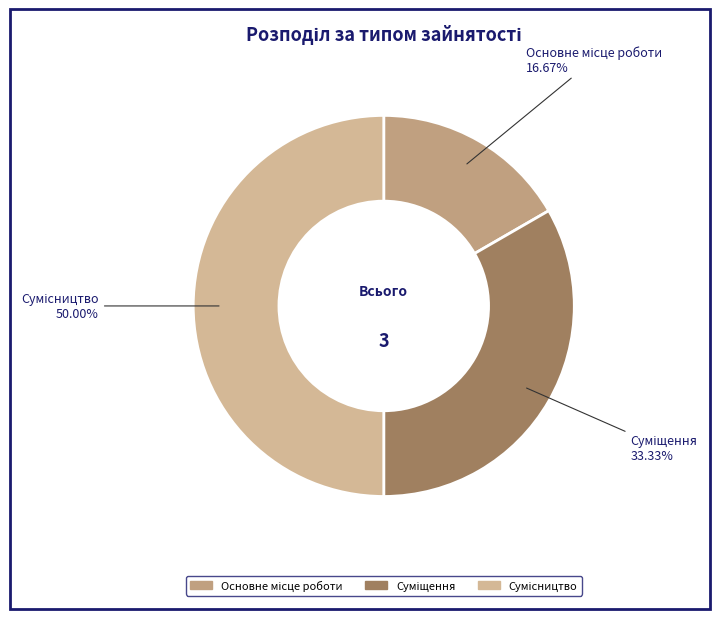

Count the number of slices in the pie.

3